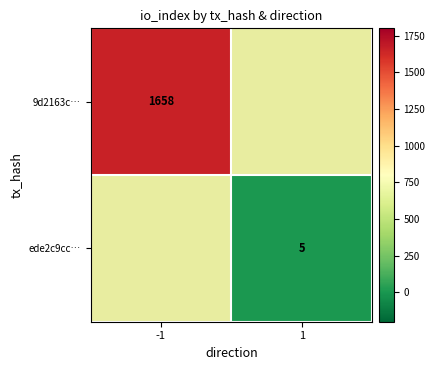

True or false: 9d2163c… has a value of 2808 at -1.

False